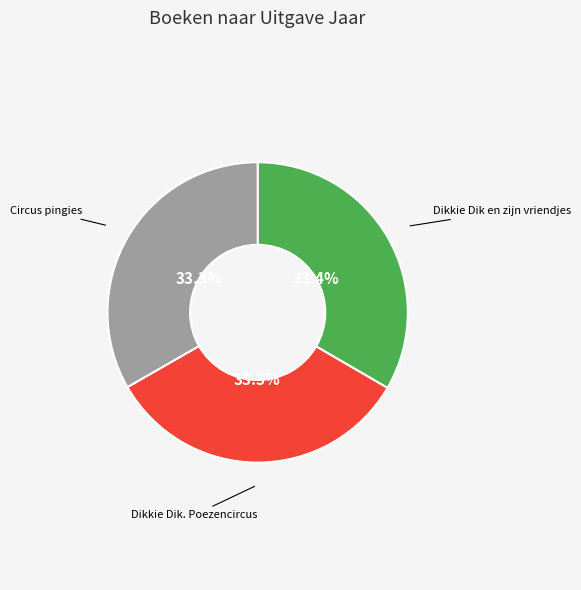

To the nearest percent, what is the average slice percentage?

33%